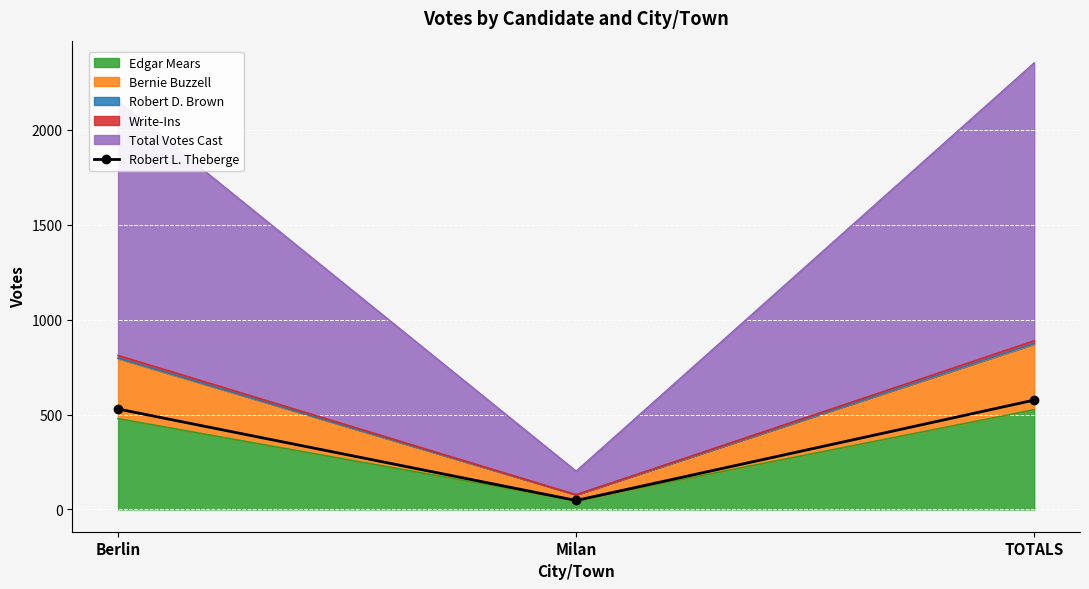

Rank the categories by value from lowest to highest.

Milan, Berlin, TOTALS